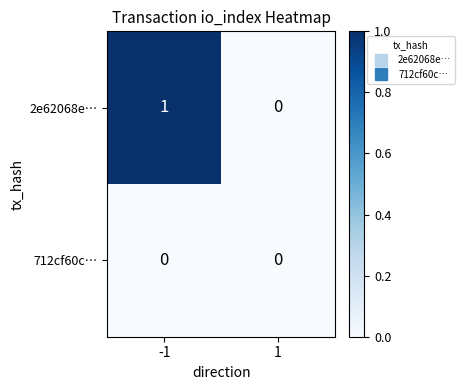

Which series has the largest range (max minus min)?

2e62068e…